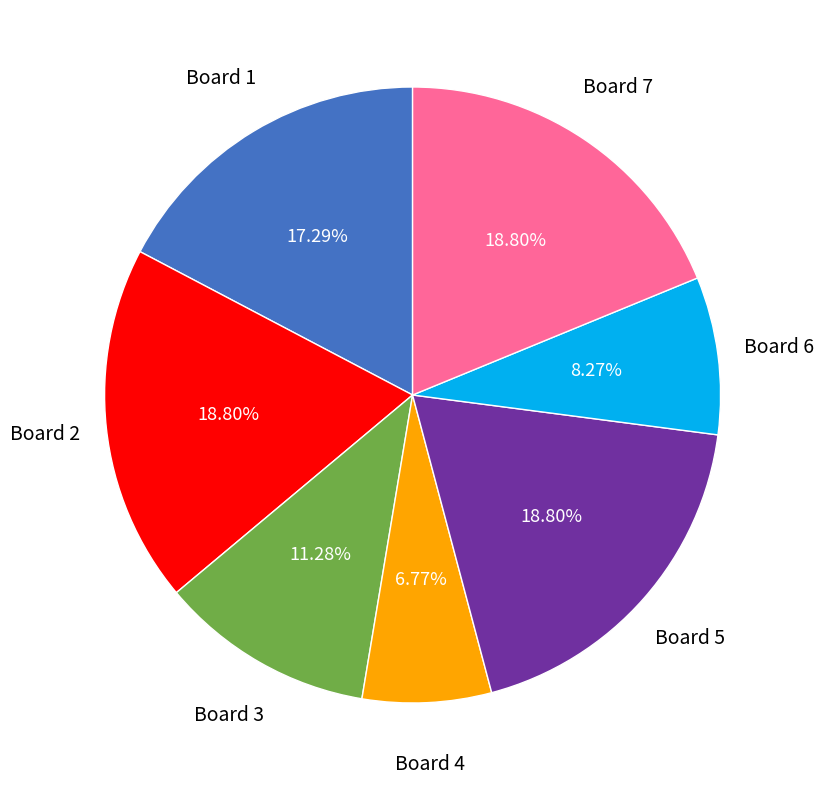

Is it true that Board 3 is 11% of the pie?

True